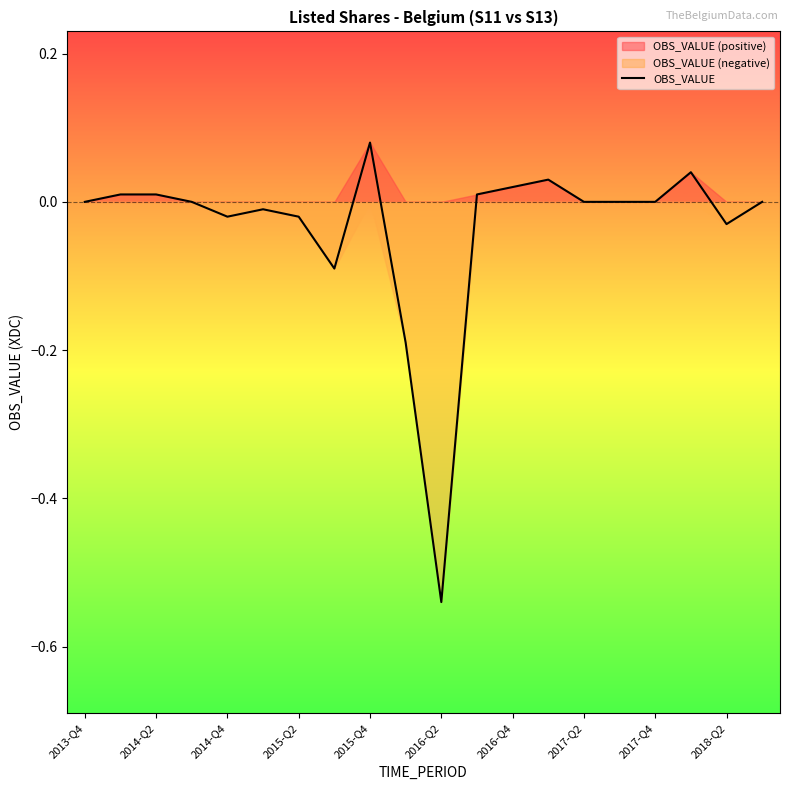

At which label is the value closest to 0?

2013-Q4